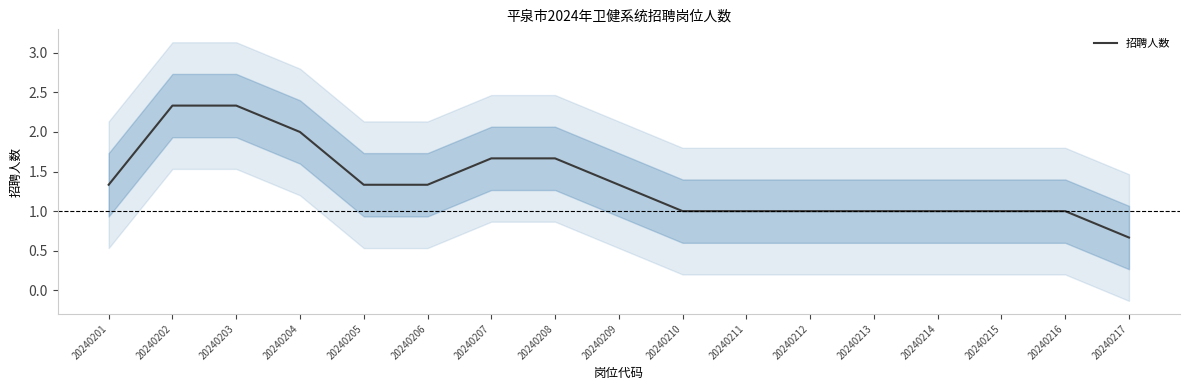

The value at 20240209 is 2.2. True or false?

False